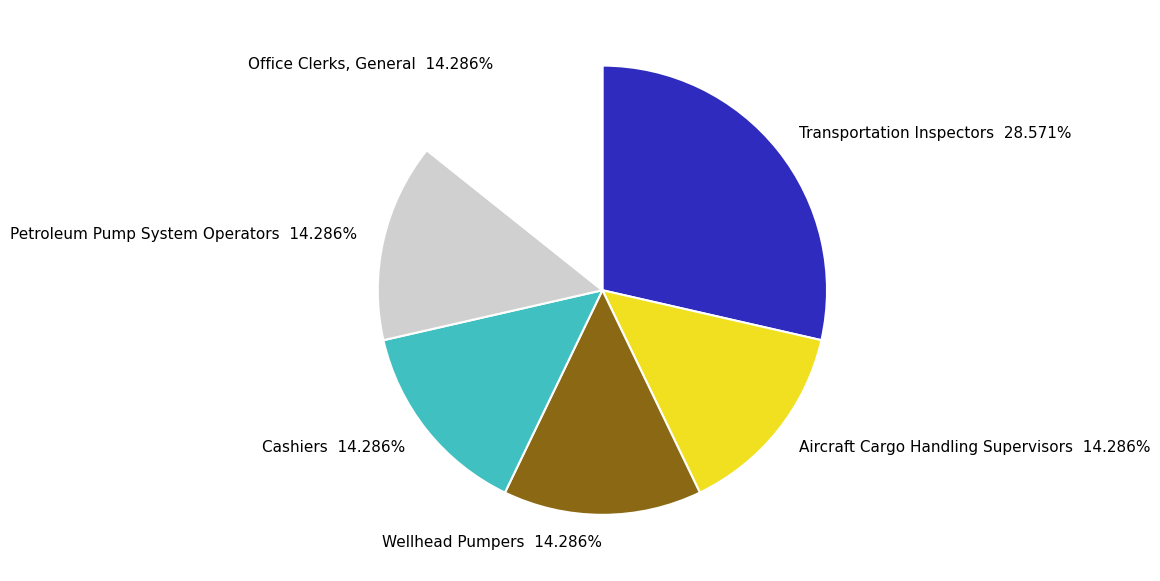

Is there a majority slice in this chart?

No